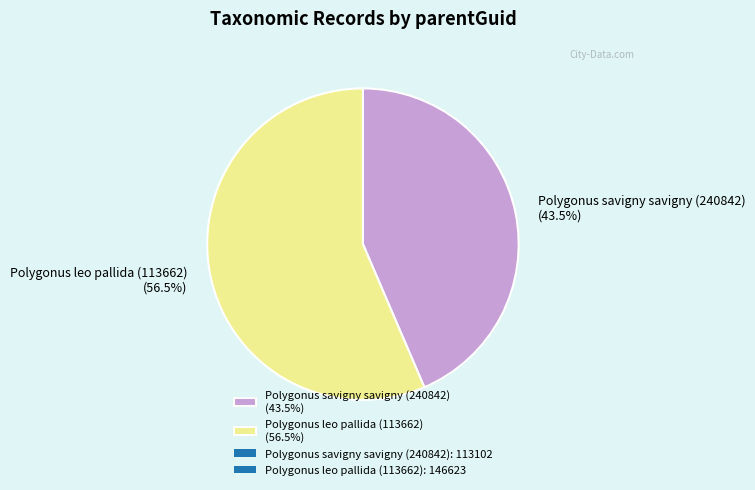

Combined, what portion of the pie is Polygonus leo pallida (113662) (56.5%) and Polygonus savigny savigny (240842) (43.5%)?

100.0%